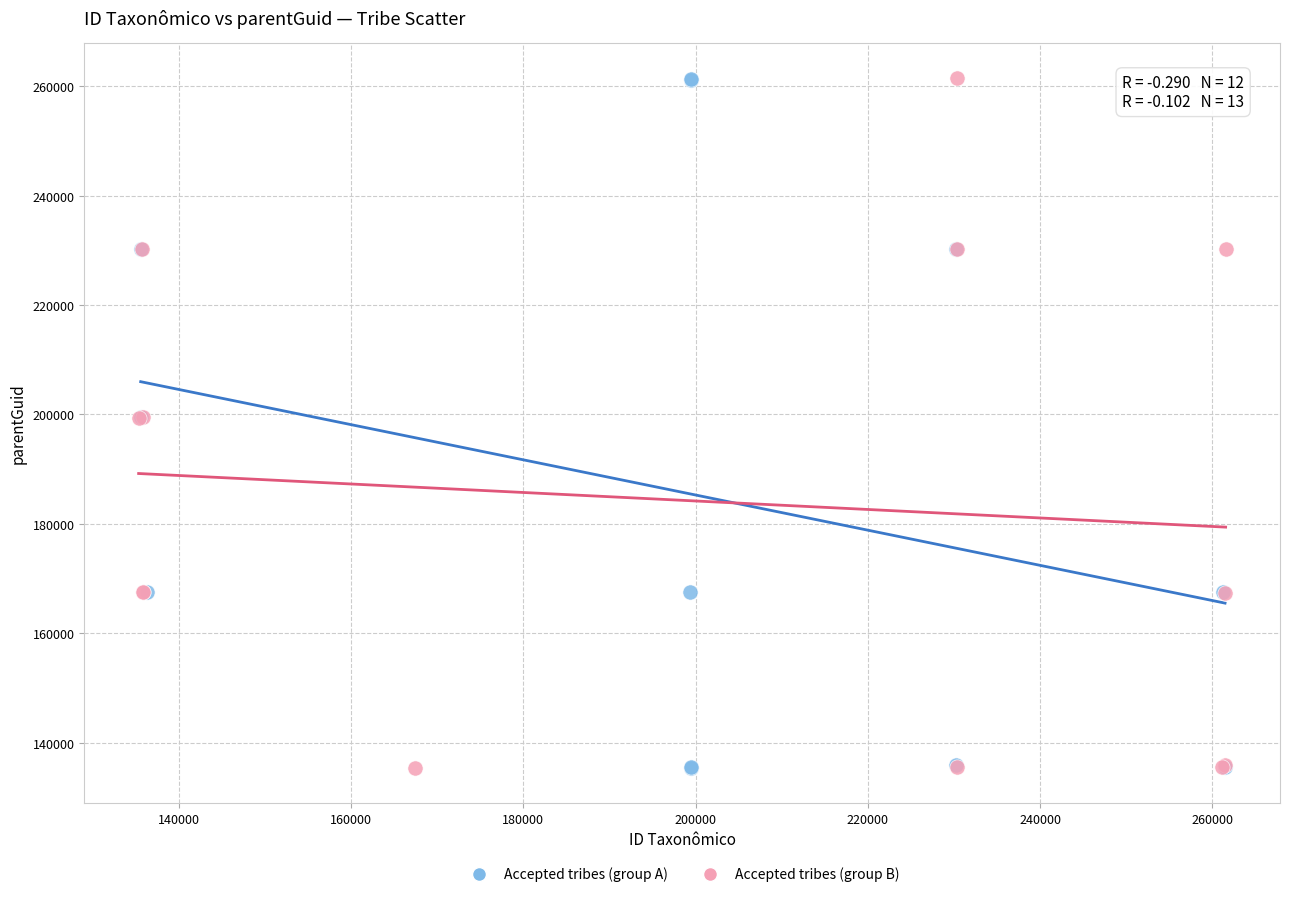

What are all the series names shown in the legend?

Accepted tribes (group A), Accepted tribes (group B)